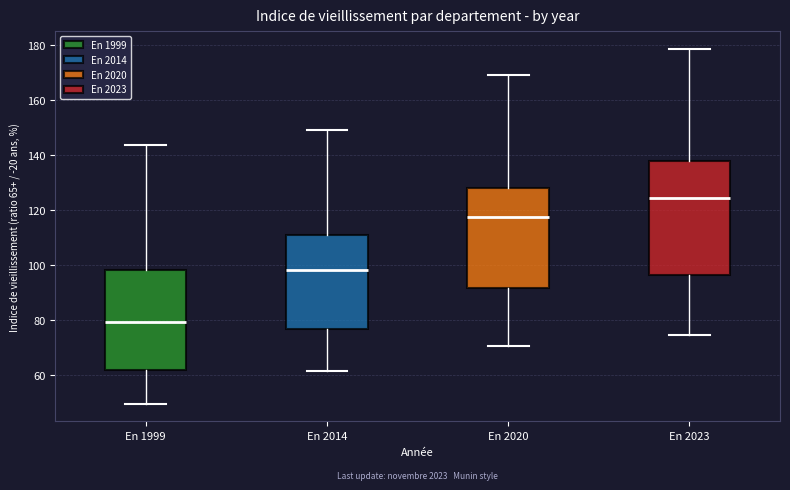

Reading left to right, transcribe this box plot: for each box, give where its median line is, the range the box spans, and where its two whiskers end, as read against the y-axis. The values are not printed on the chart, so give them approximately, as read against the axis.

En 1999: median 80, box 62 to 98, whiskers 50 to 144
En 2014: median 98, box 76 to 110, whiskers 62 to 150
En 2020: median 118, box 92 to 128, whiskers 70 to 170
En 2023: median 124, box 96 to 138, whiskers 74 to 178